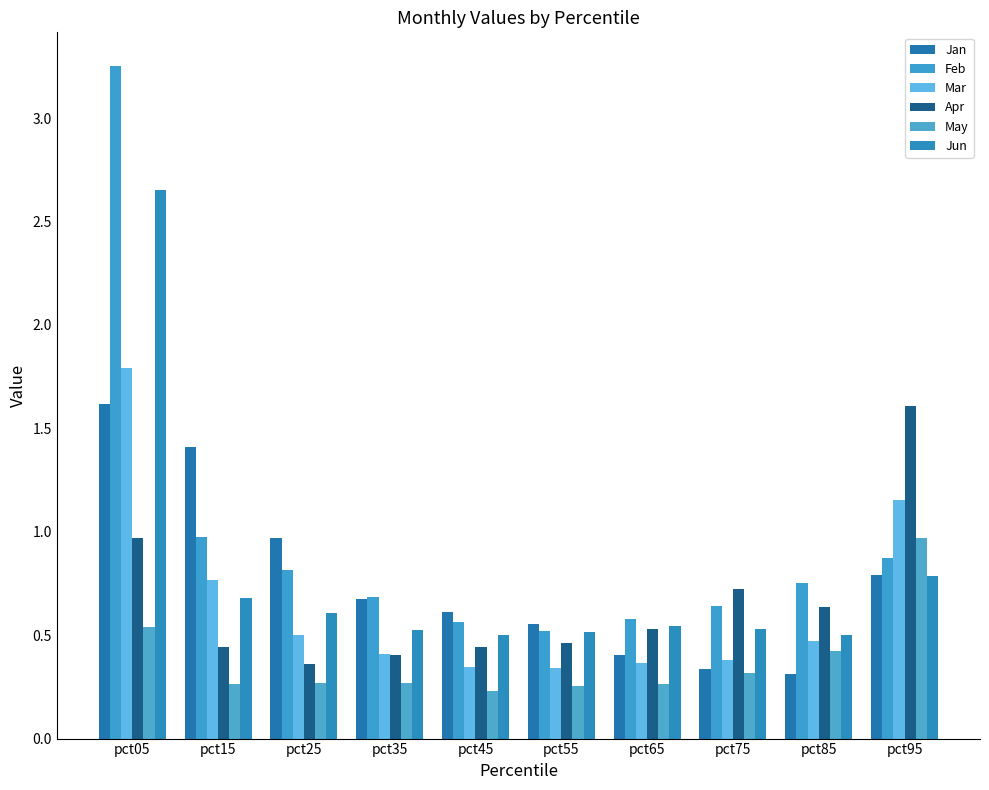

What is the average value of the May series?

0.4